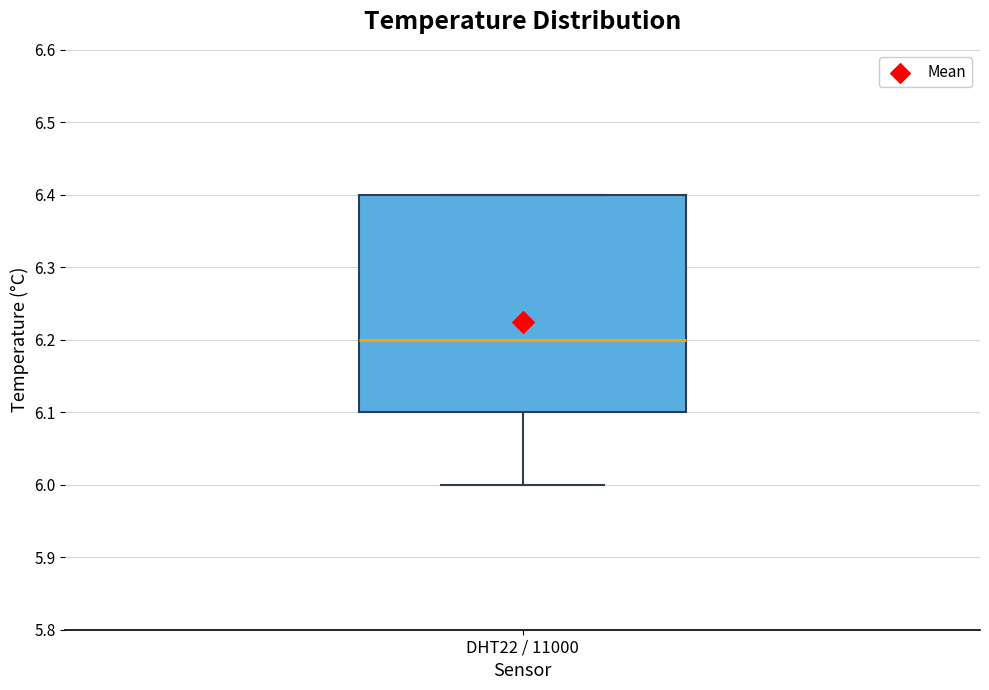

Transcribe this box plot: give where the median line is, the range the box spans, and where the two whiskers end, as read against the y-axis. The values are not printed on the chart, so give them approximately, as read against the axis.

median 6.2, box 6.1 to 6.4, whiskers 6.0 to 6.4